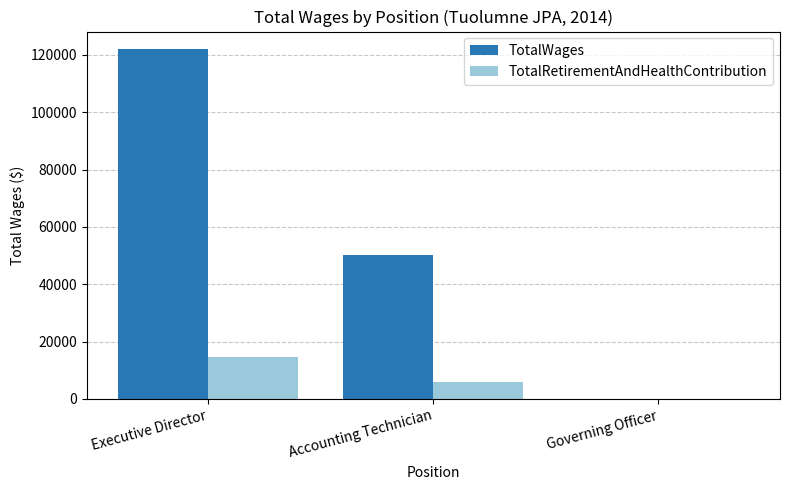

At which label is TotalWages closest to 61027?

Accounting Technician